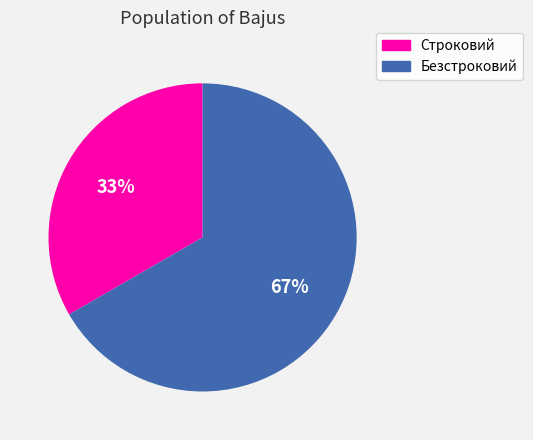

The Строковий slice represents 45% of the pie. True or false?

False